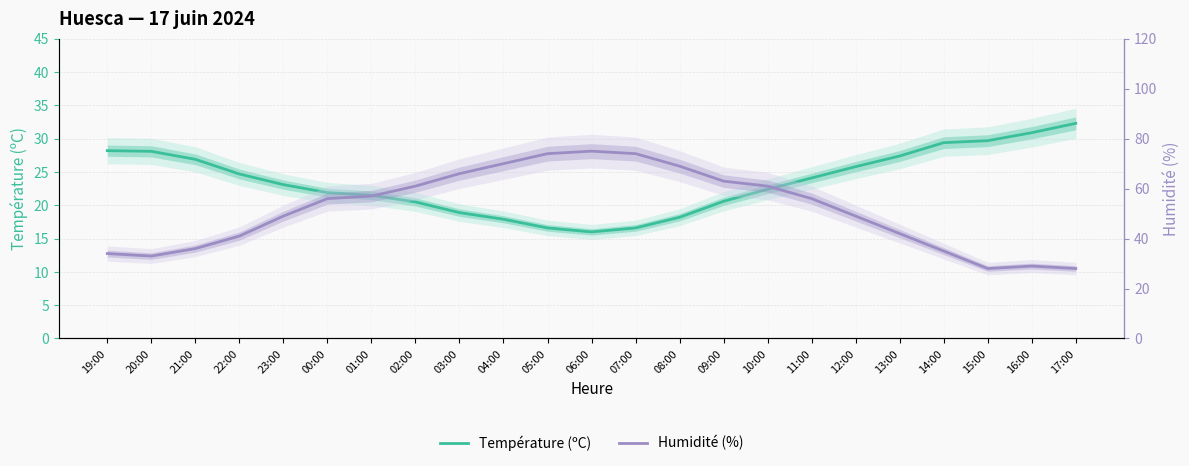

Rank the series by their maximum value, from highest to lowest.

Humidité (%), Température (ºC)